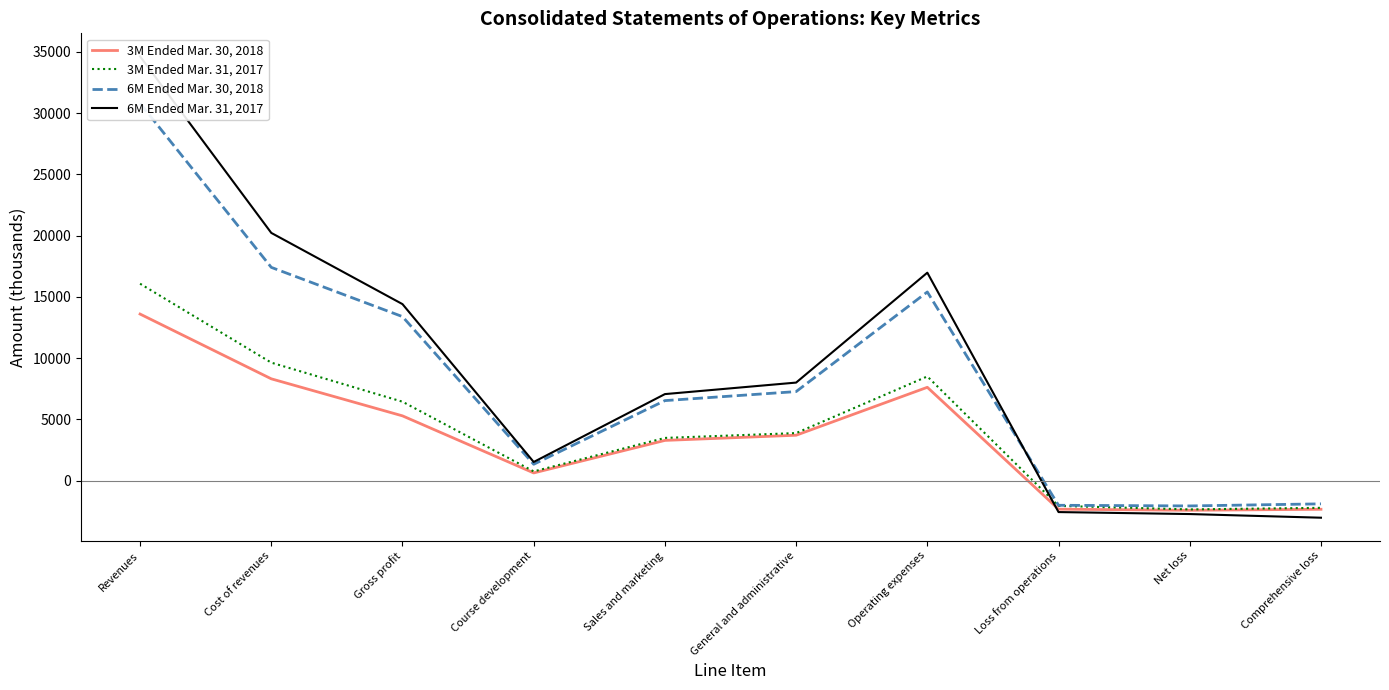

Which has a higher value, General and administrative or Revenues?

Revenues